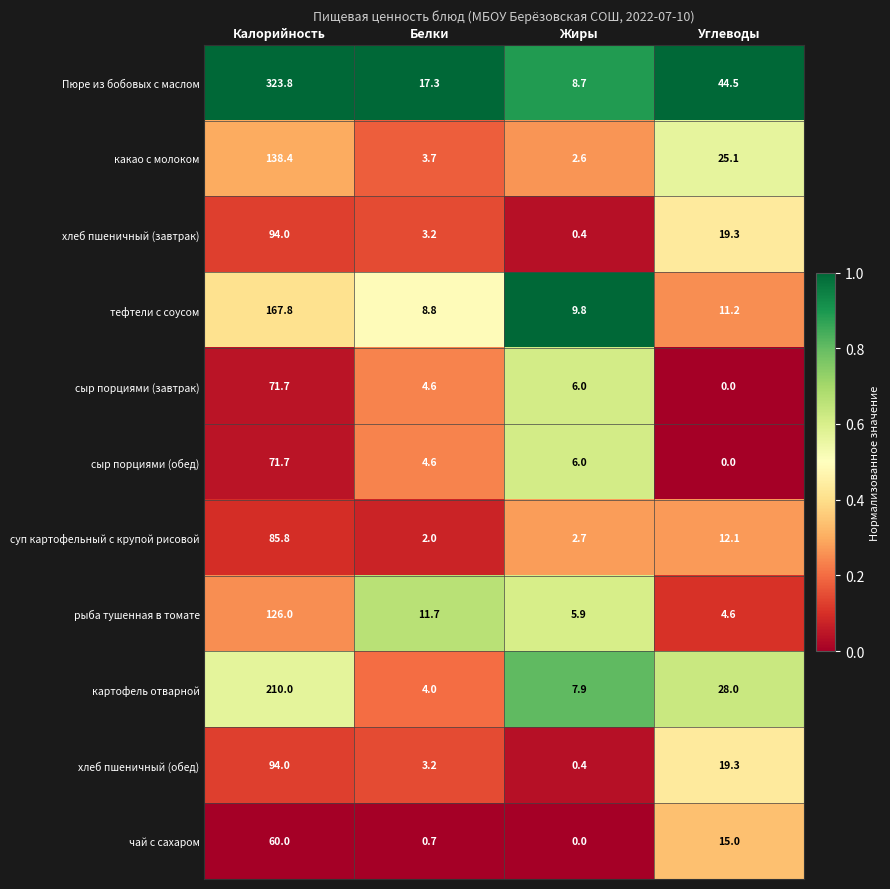

What is the total value across all series at Белки?

63.8